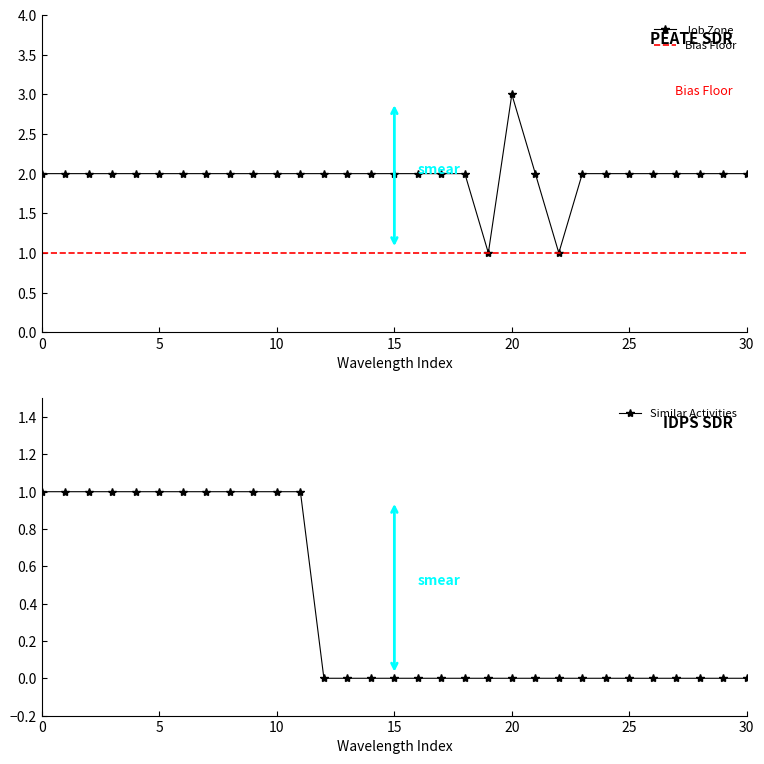

The value of Job Zone at 2 is 4. True or false?

False